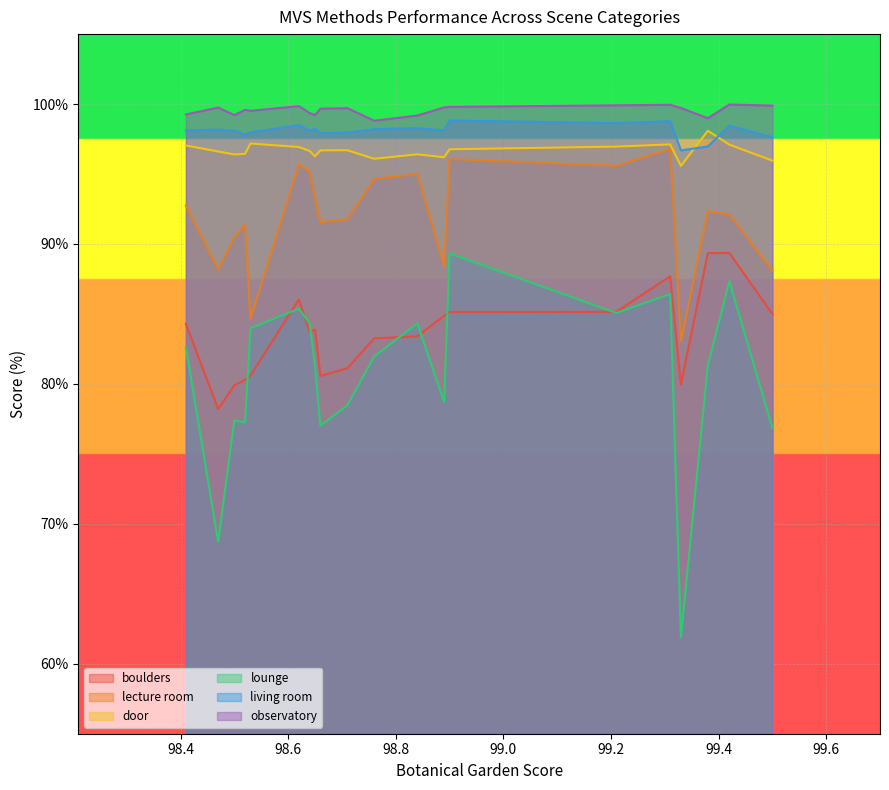

In boulders, how many points are higher than both neighbors (excluding endpoints)?

4